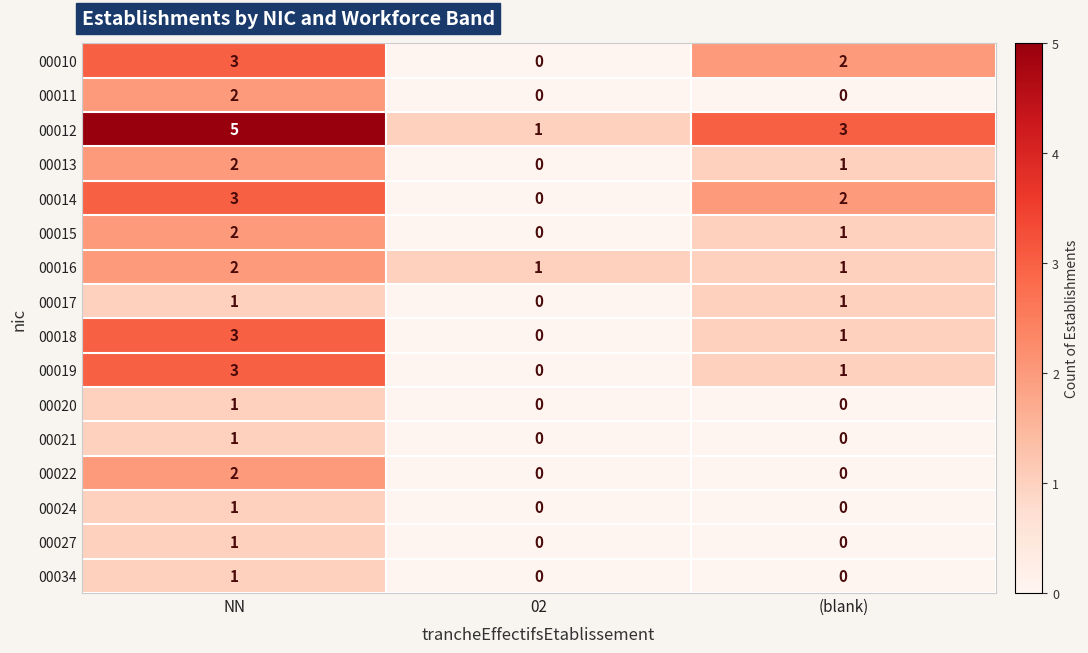

At which label does 00016 reach its peak?

NN